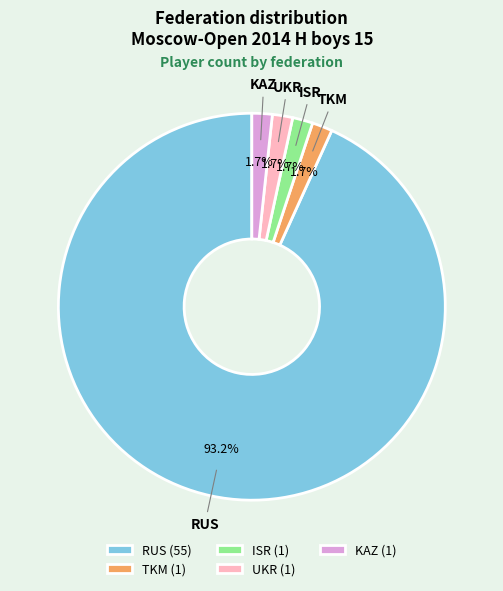

Is it true that KAZ is 2% of the pie?

True